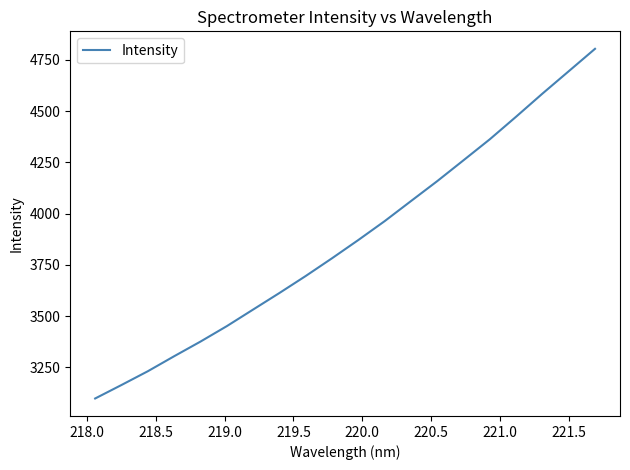

What is the sum of all values?

77481.6